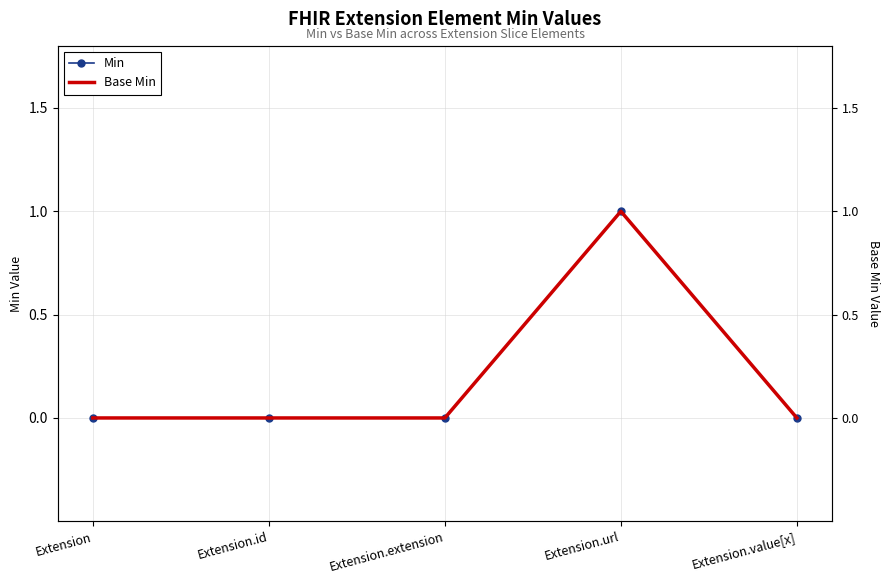

What is the label of the 5th point from the right?

Extension